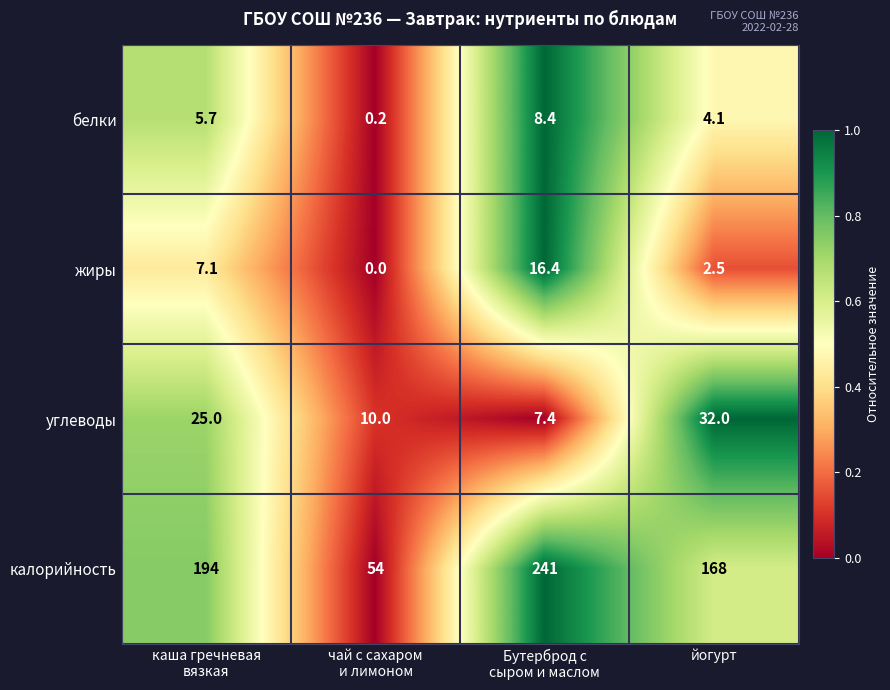

Which series has the widest spread of values?

калорийность